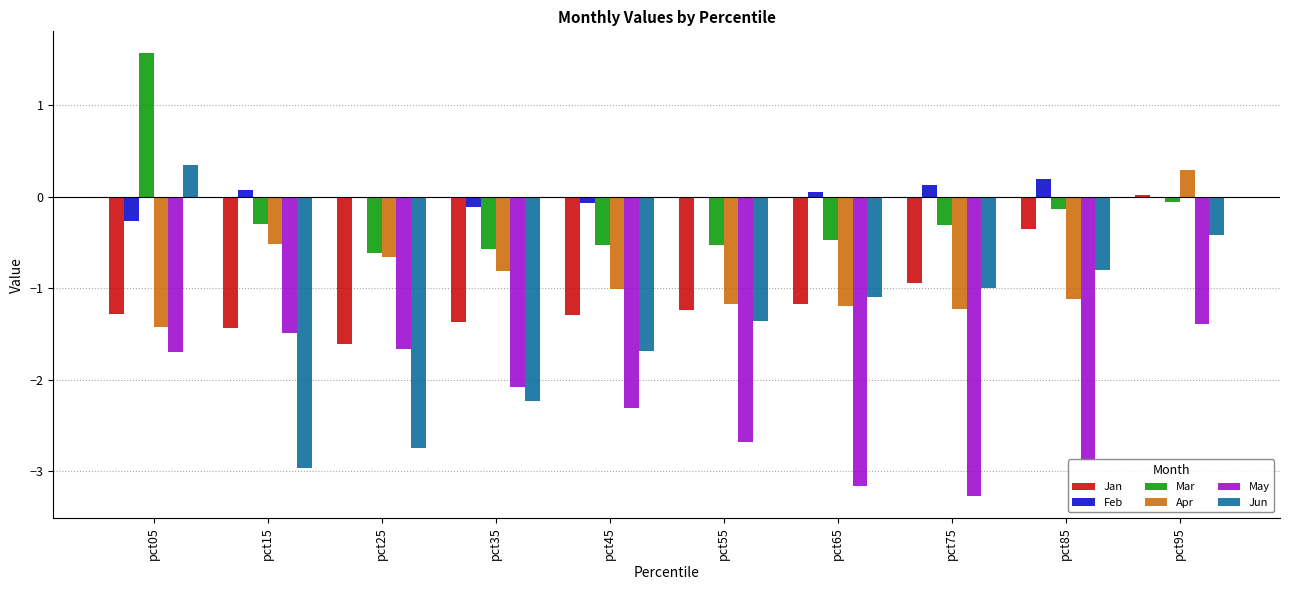

Which series has the largest total across all categories?

Feb